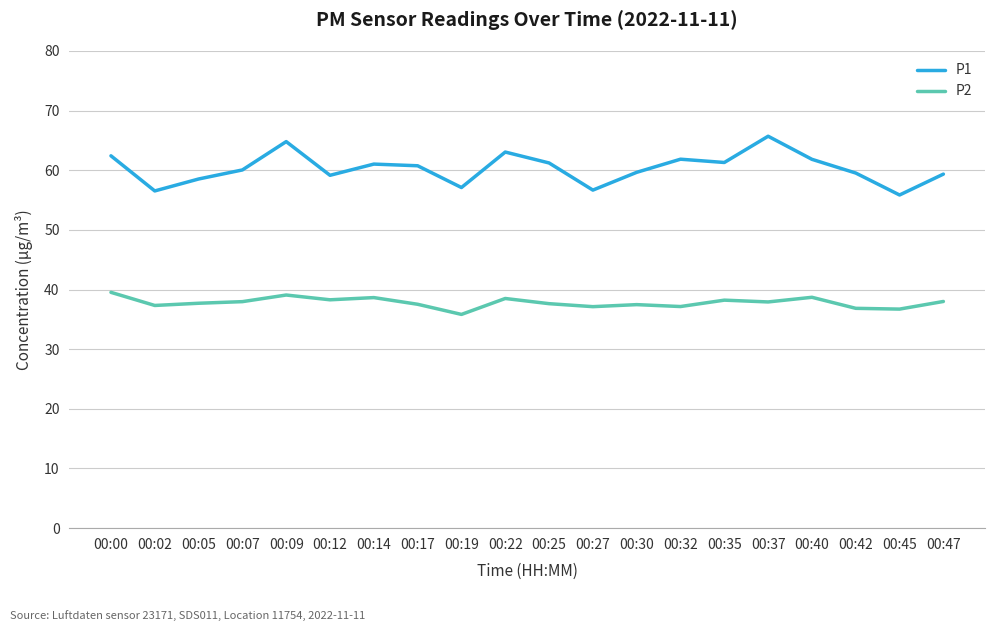

What is the approximate value of P1 at 00:14?

61.0